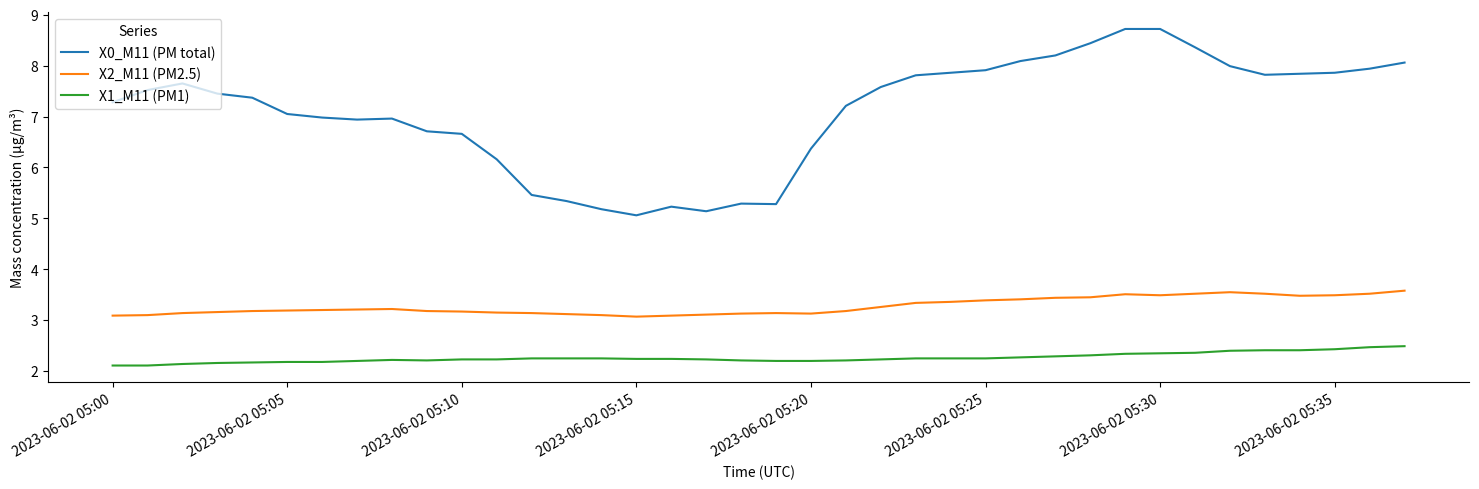

Which series has the largest total across all categories?

X0_M11 (PM total)